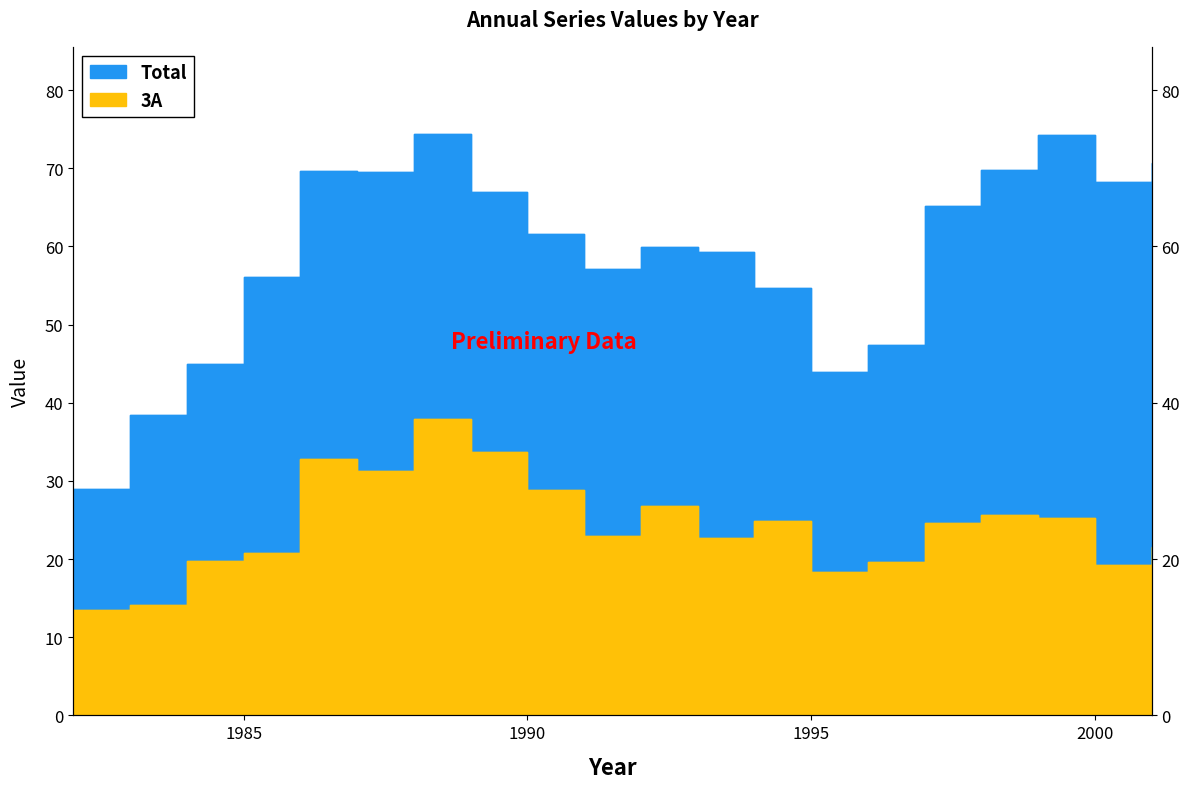

What is the sum of all Total values?

1181.0